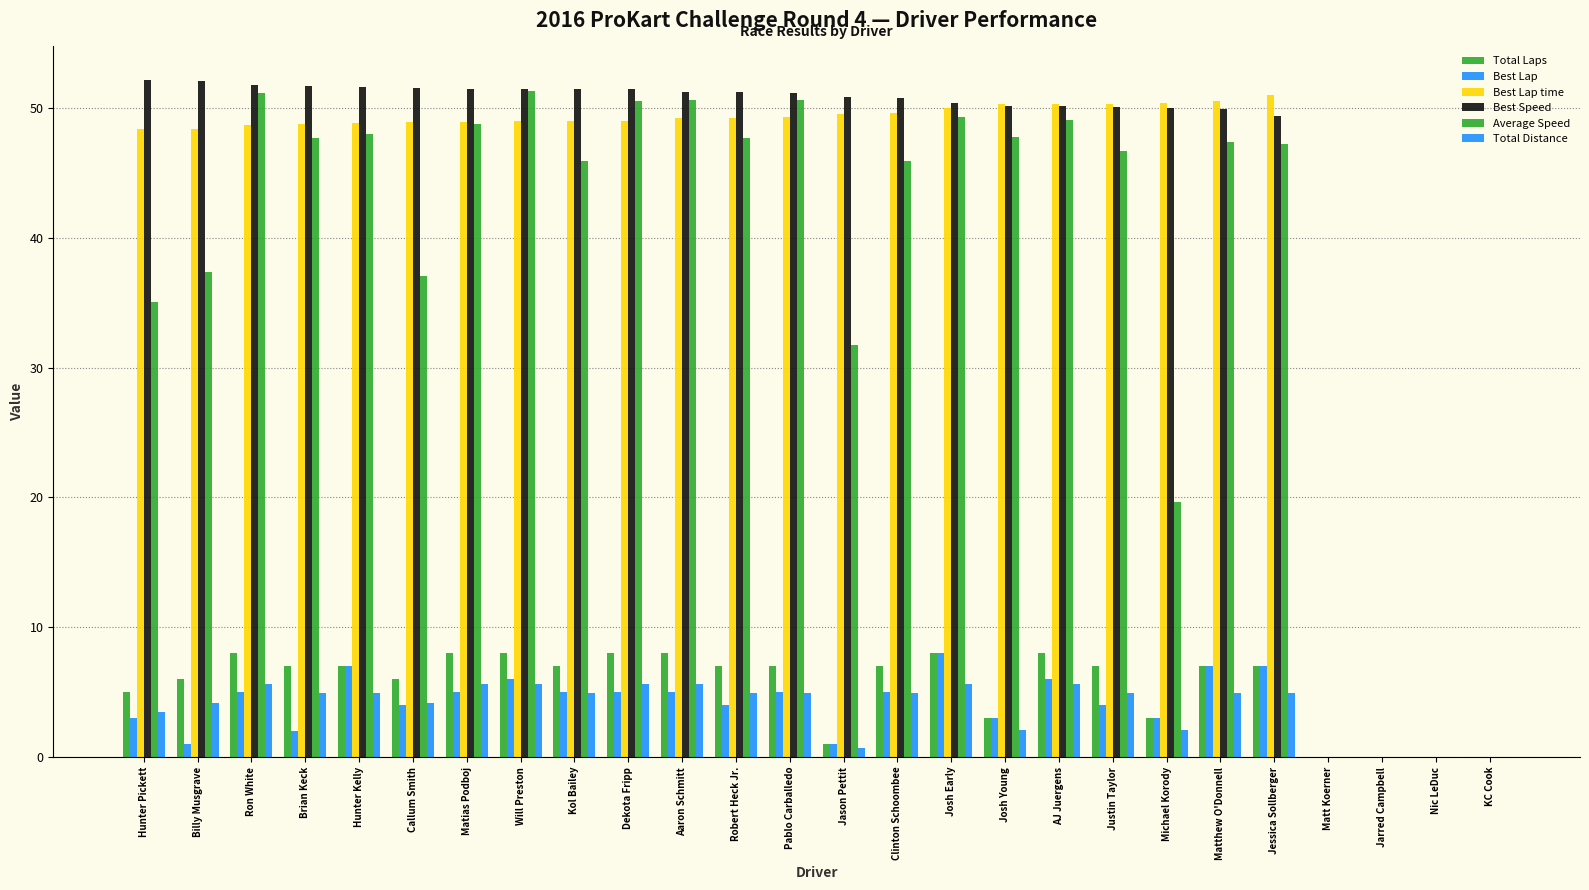

At which category is the sum across all series the highest?

Will Preston